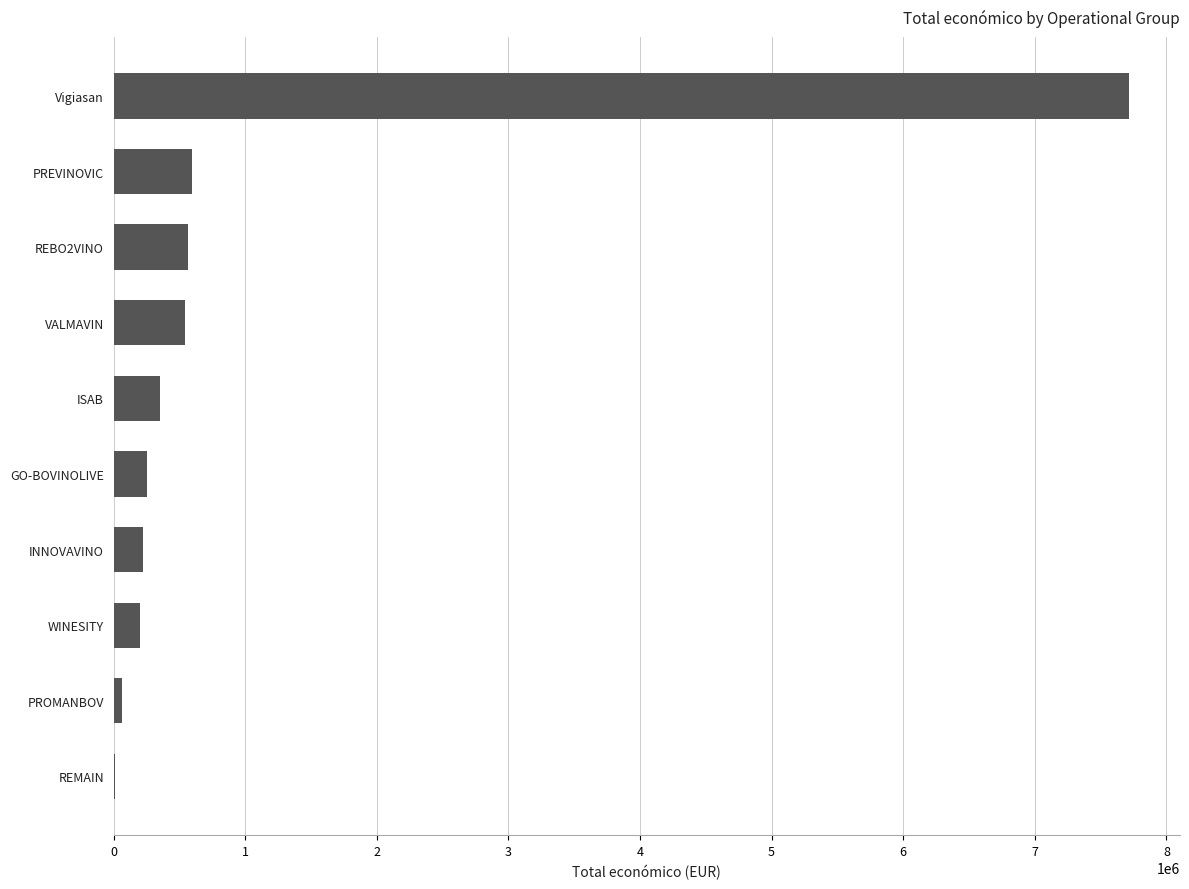

What is the maximum value shown in the chart?

7717171